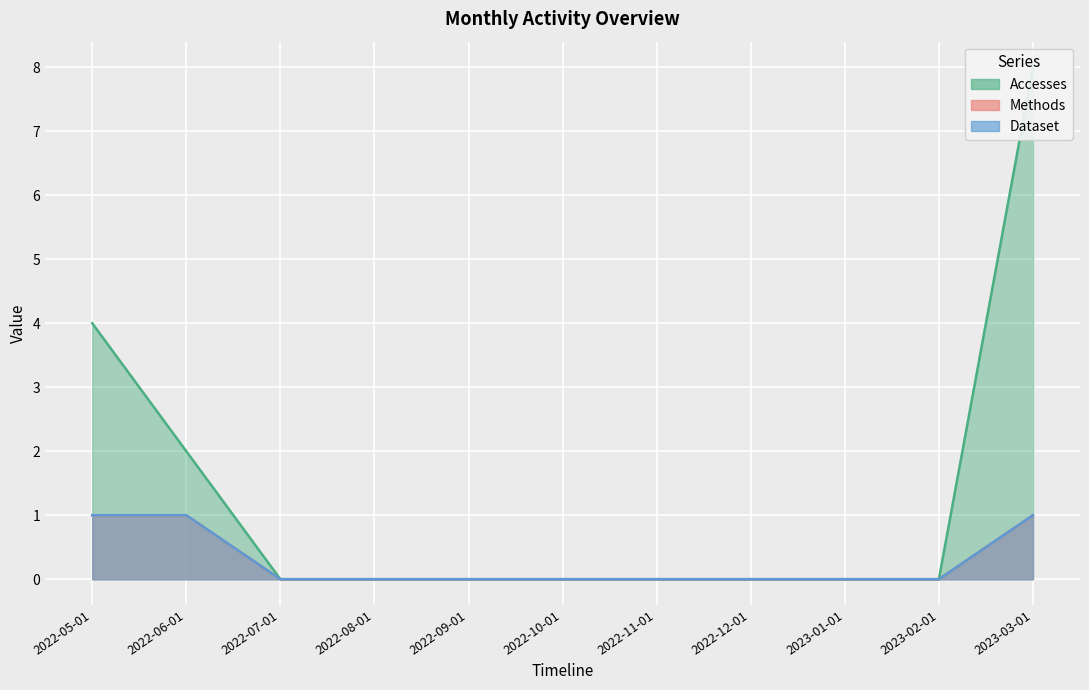

What is the sum of all Accesses values?

14